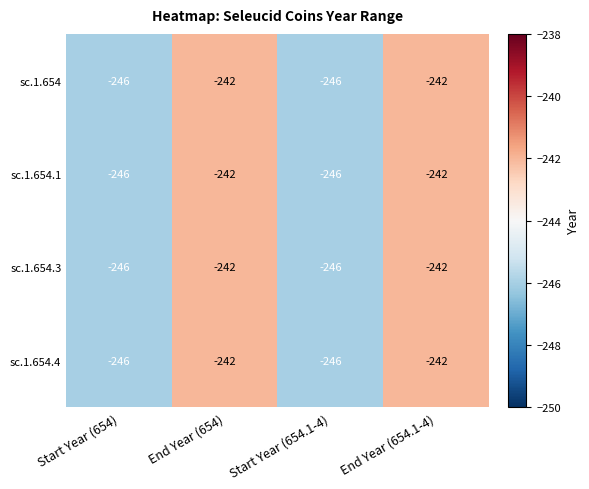

Is it true that sc.1.654.3 equals -117 at End Year (654)?

False